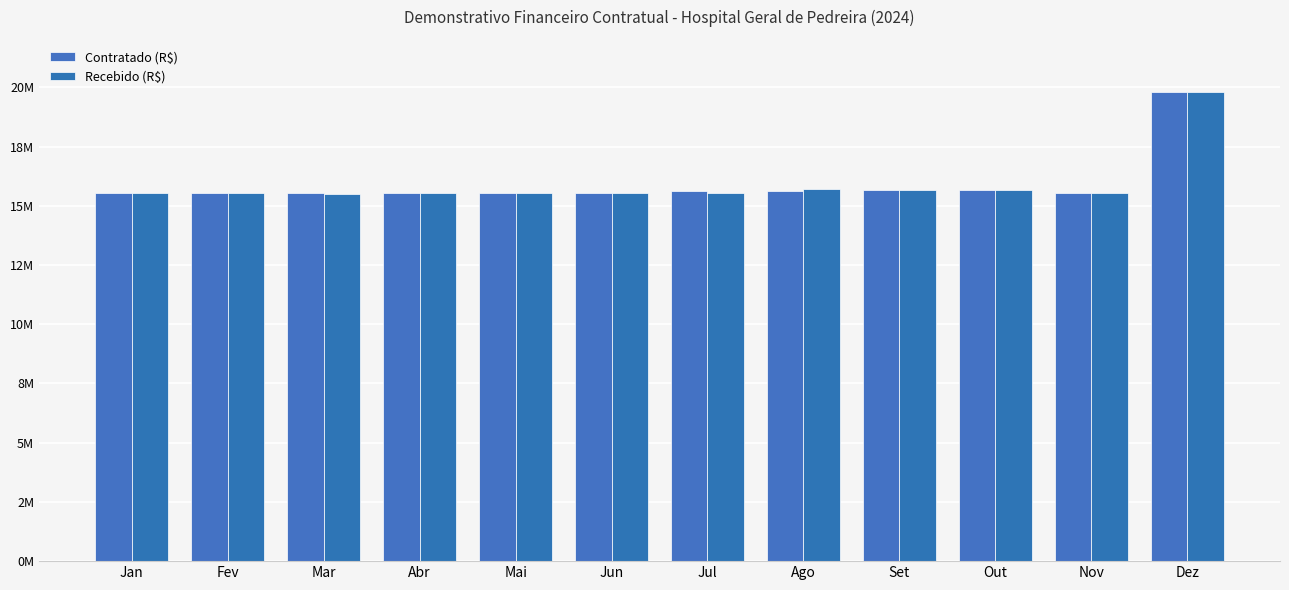

Which series changed the most between Jul and Out?

Recebido (R$)